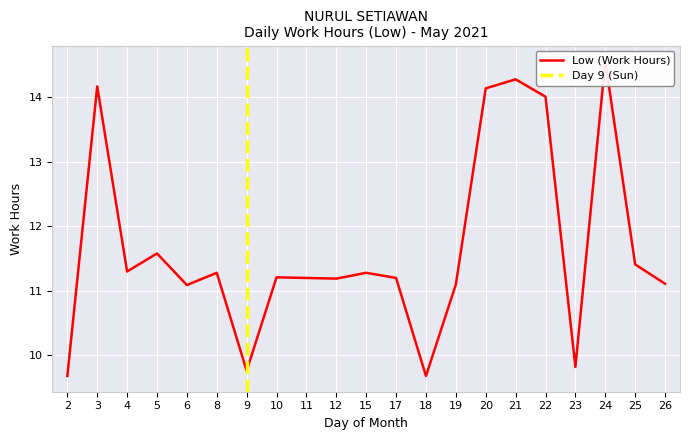

Rank the categories by value from lowest to highest.

2, 18, 9, 23, 6, 19, 26, 12, 11, 17, 10, 8, 15, 4, 25, 5, 22, 20, 3, 21, 24